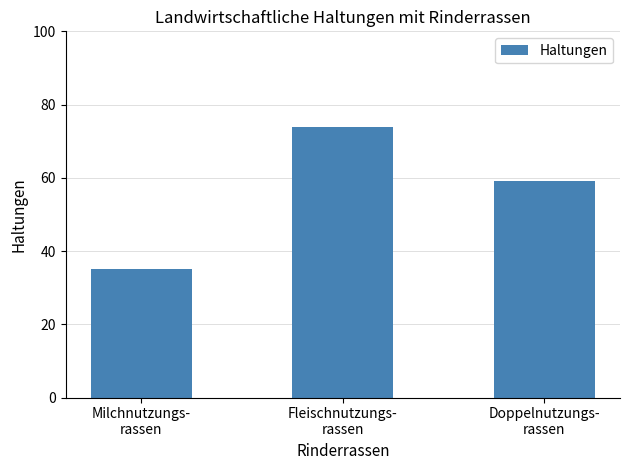

What is the ratio of the value at Milchnutzungs-
rassen to the value at Fleischnutzungs-
rassen?

0.5